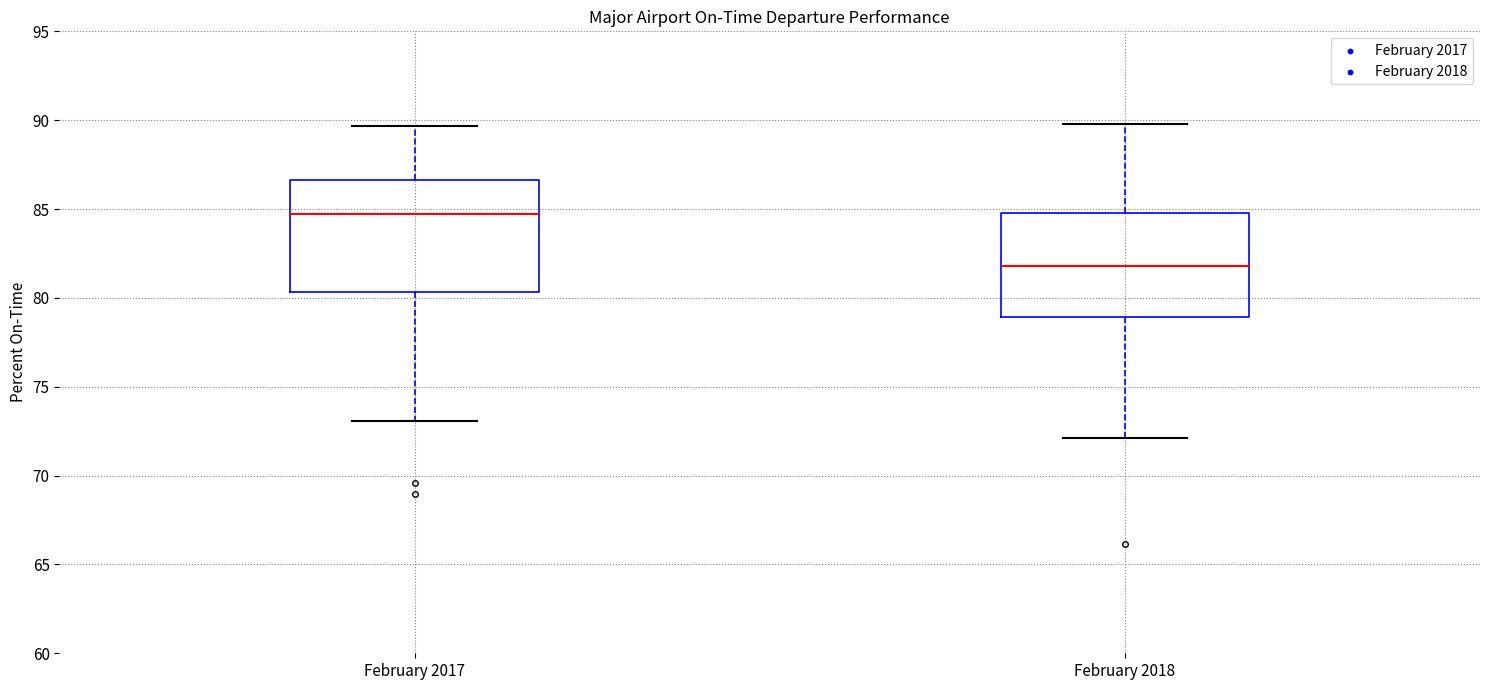

Which box's median line is the lowest?

February 2018